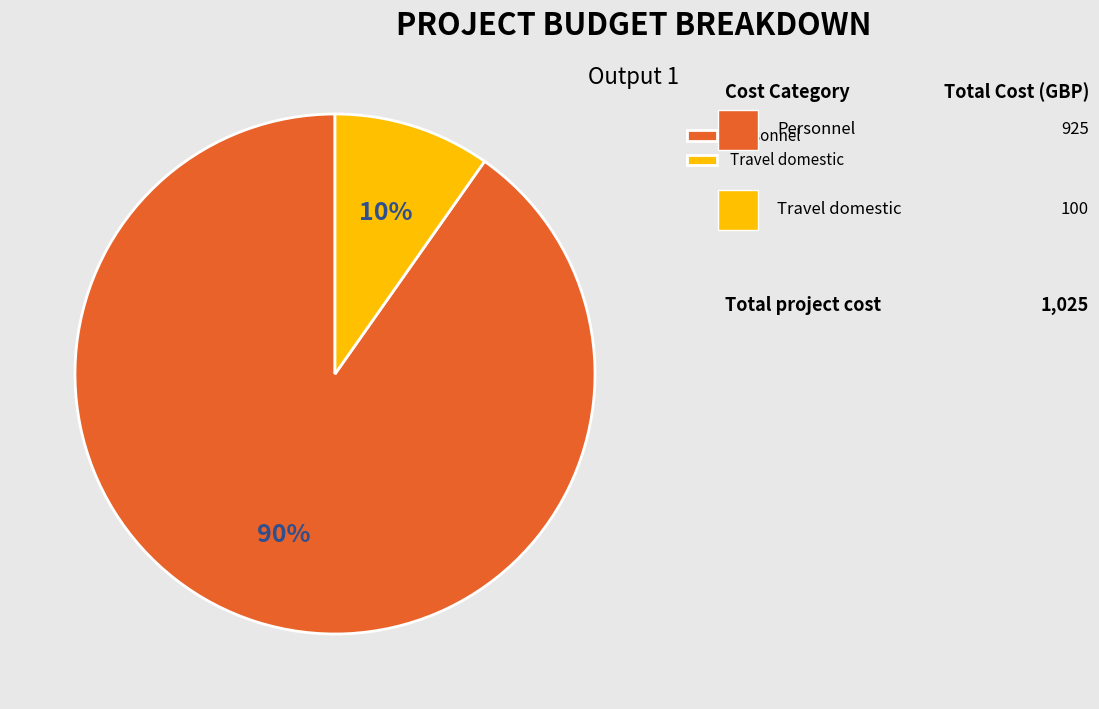

Rank the categories by value from highest to lowest.

Personnel, Travel domestic